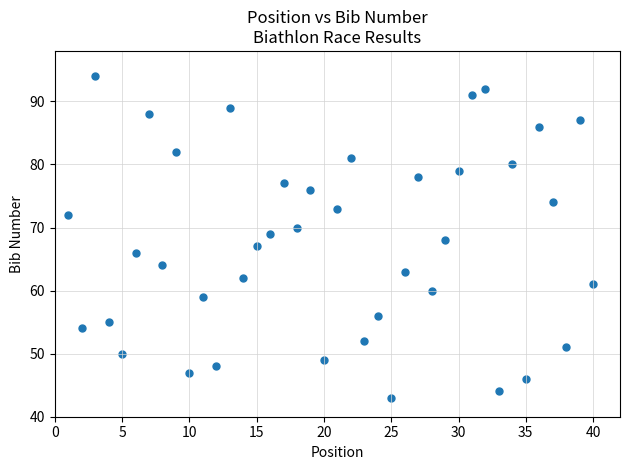

What is the range of Y values (max minus min)?

51